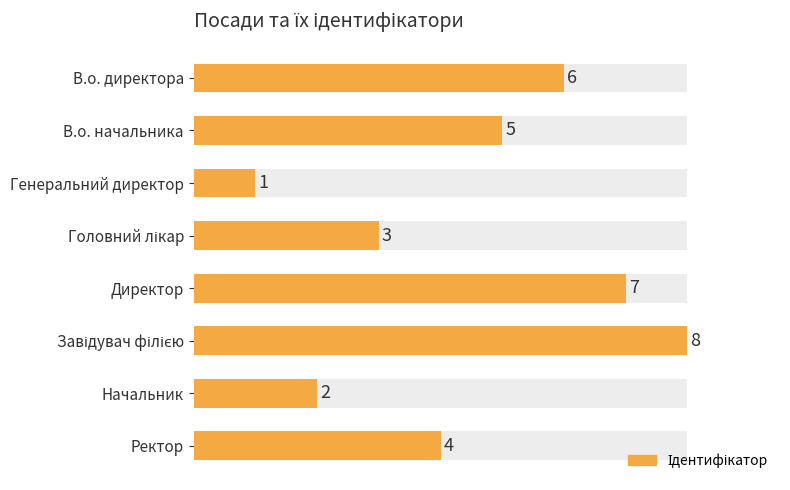

Which has a higher value, Ректор or В.о. начальника?

В.о. начальника